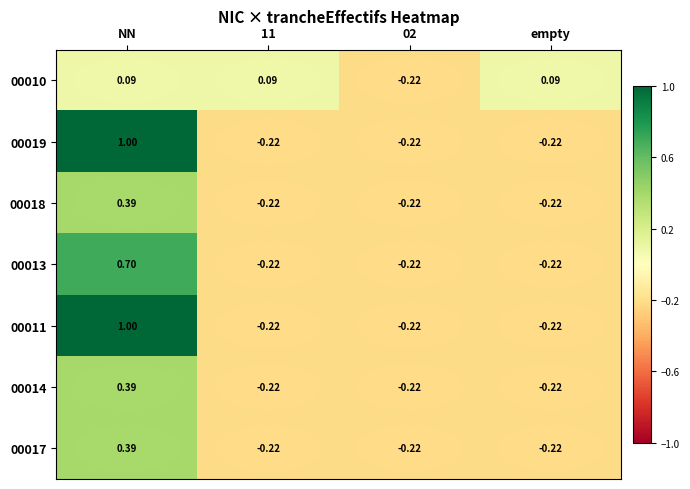

At how many categories does at least one series exceed 0?

3